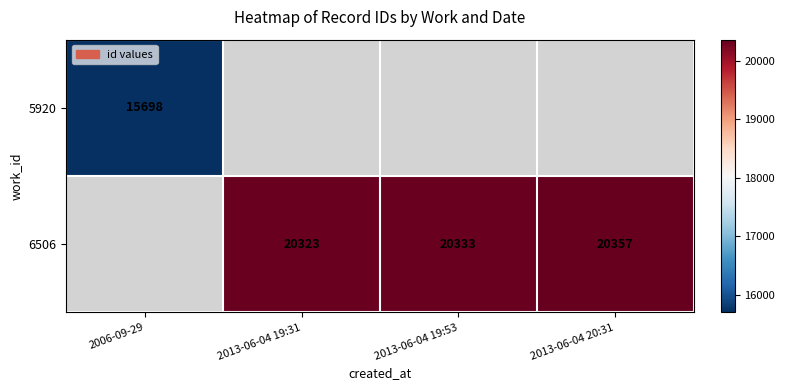

The value of 5920 at 2006-09-29 is 7906. True or false?

False